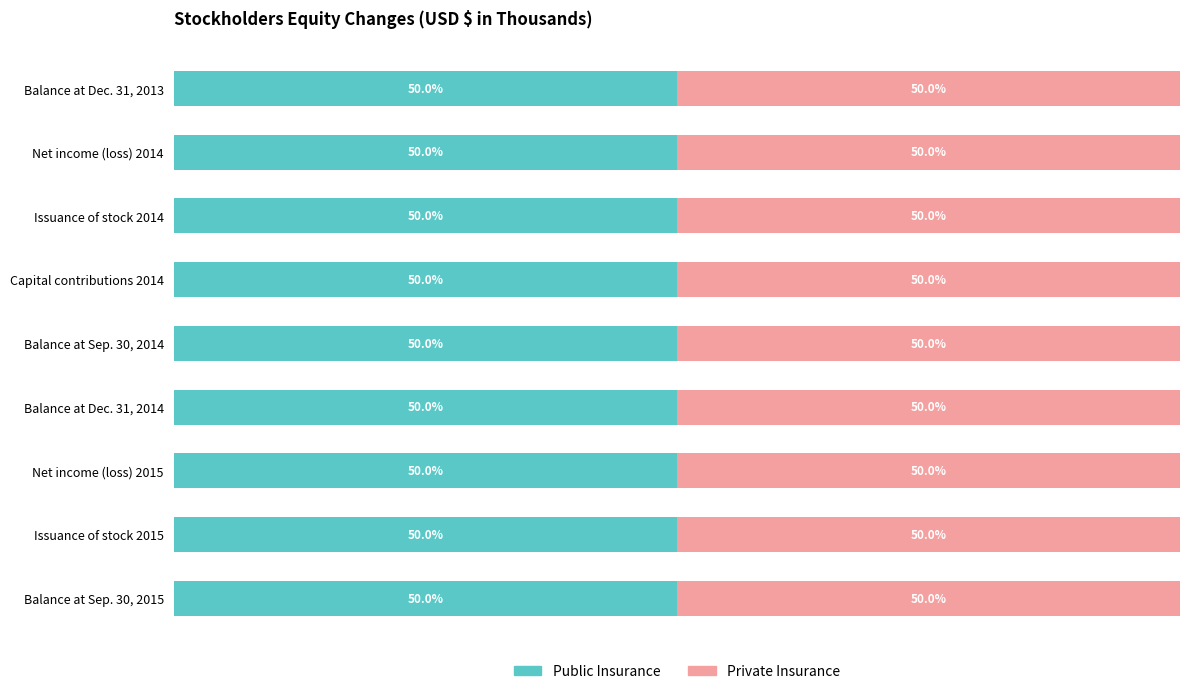

The value of Public Insurance at Capital contributions 2014 is 75404. True or false?

True